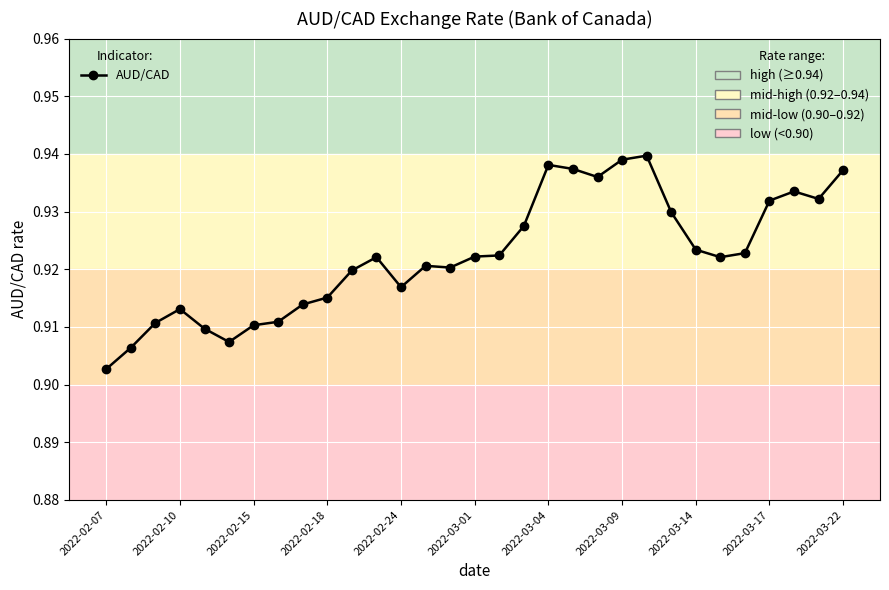

True or false: there are more than 1 points higher than both neighbors.

True